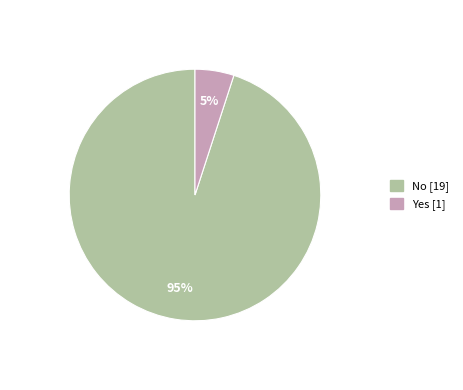

The No slice represents 95% of the pie. True or false?

True